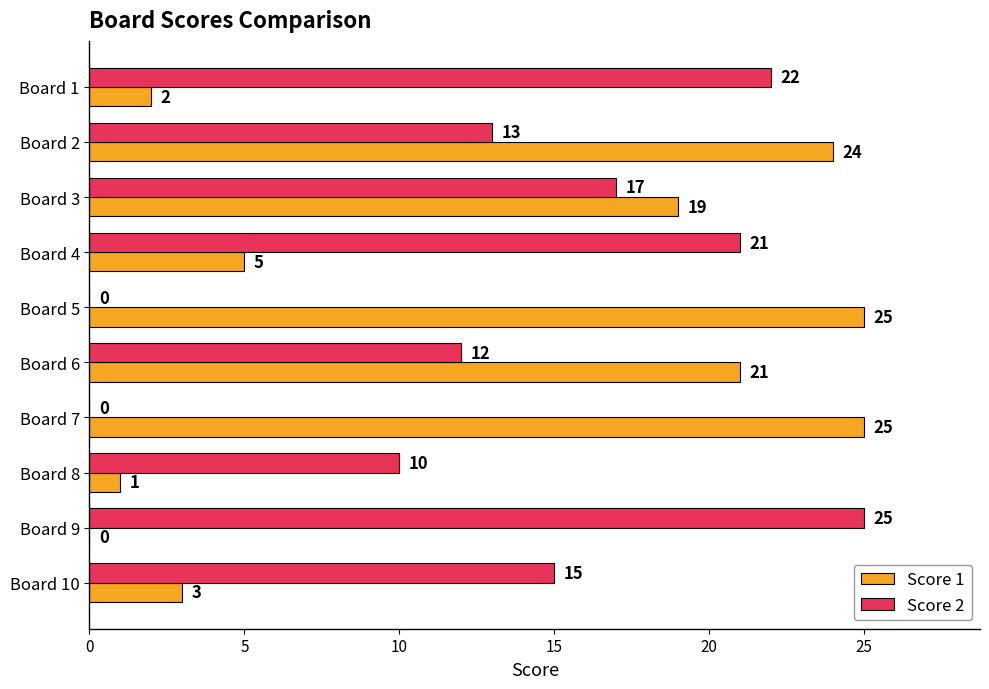

Which series changed the most between Board 3 and Board 6?

Score 2